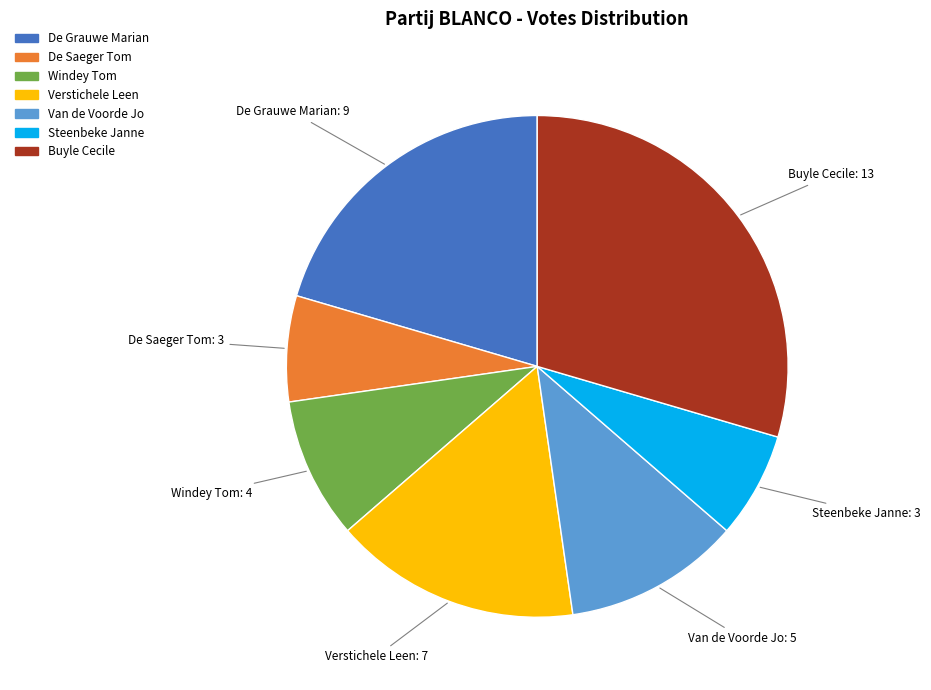

Is there a majority slice in this chart?

No